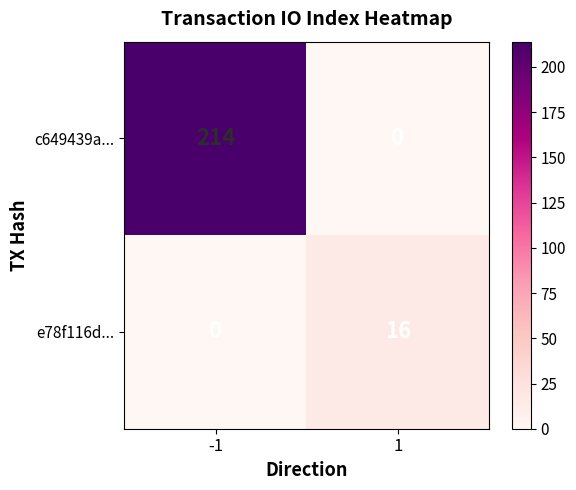

The value of c649439a... at -1 is 214. True or false?

True